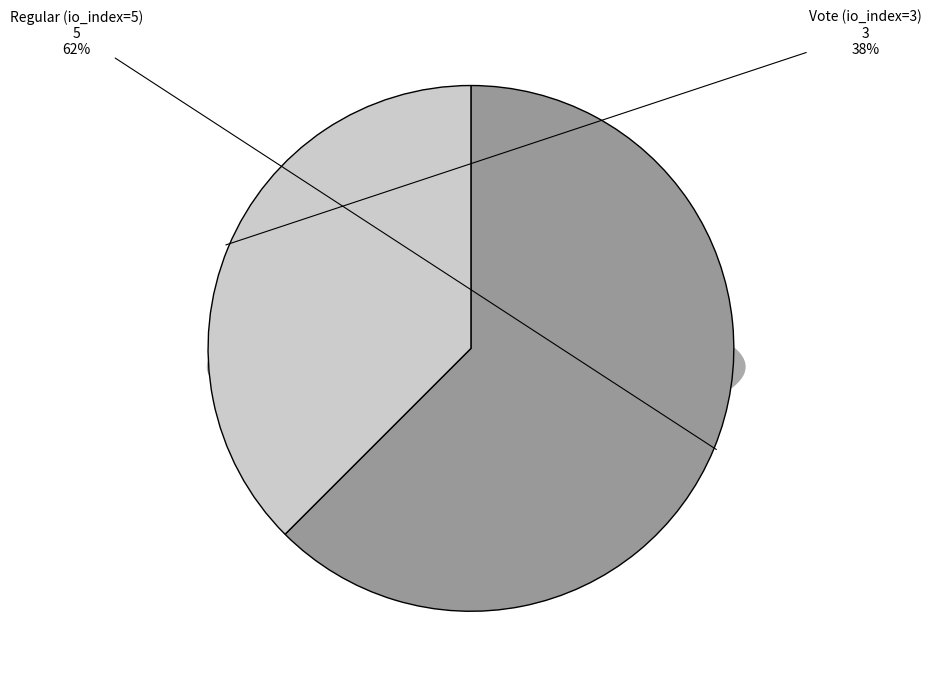

What is the change in value from Regular (io_index=5) to Vote (io_index=3)?

-2